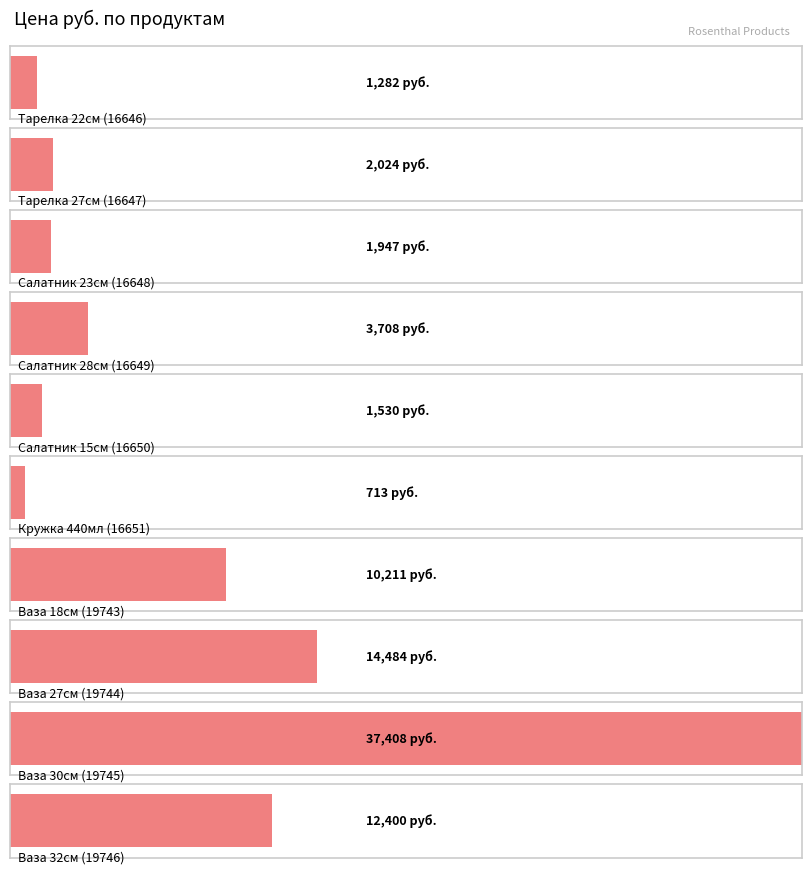

Rank the categories by value from lowest to highest.

Кружка 440мл (16651), Тарелка 22см (16646), Салатник 15см (16650), Салатник 23см (16648), Тарелка 27см (16647), Салатник 28см (16649), Ваза 18см (19743), Ваза 32см (19746), Ваза 27см (19744), Ваза 30см (19745)